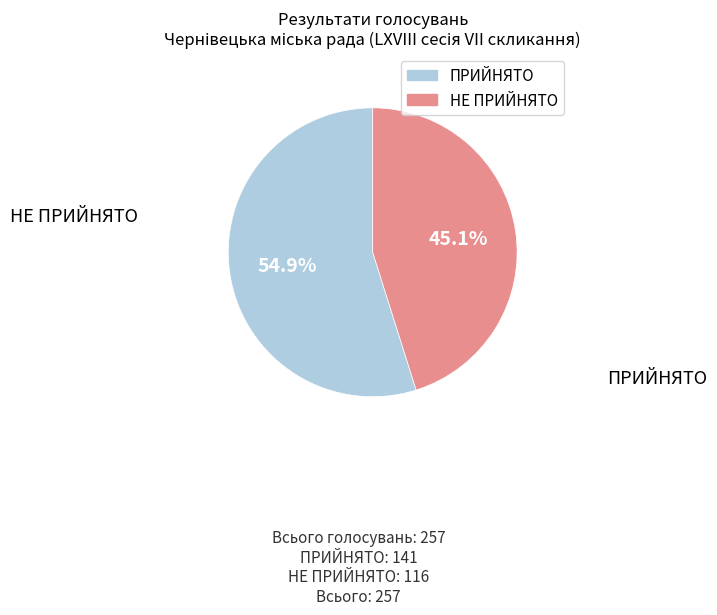

What portion of the pie excludes ПРИЙНЯТО?

45.1%